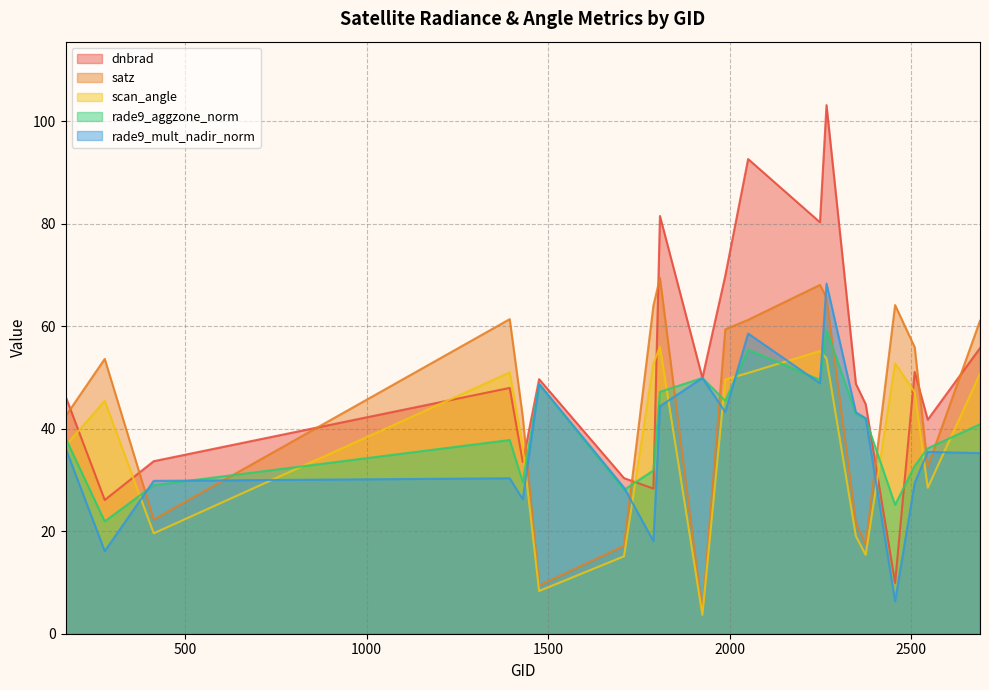

How many intersections are there between satz and dnbrad?

9